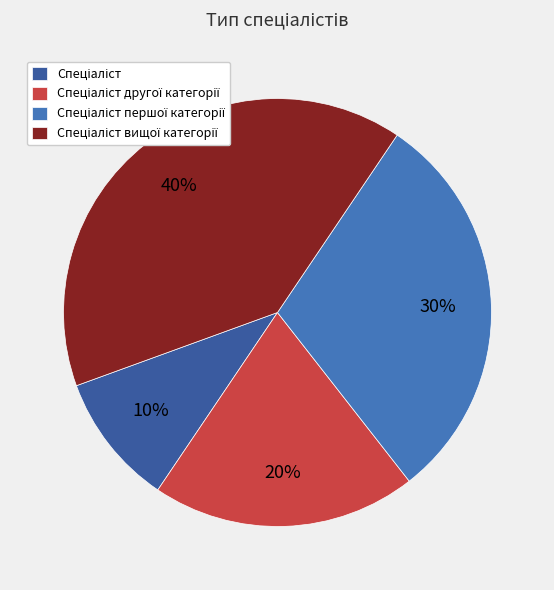

Does any single category account for the majority?

No